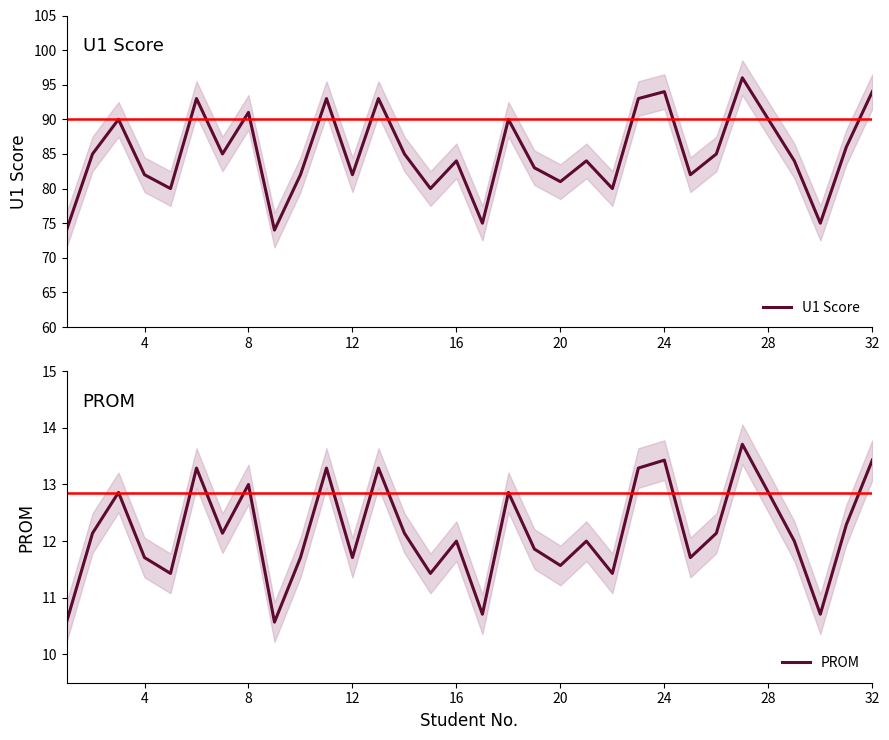

True or false: PROM and U1 Score cross at least once.

False